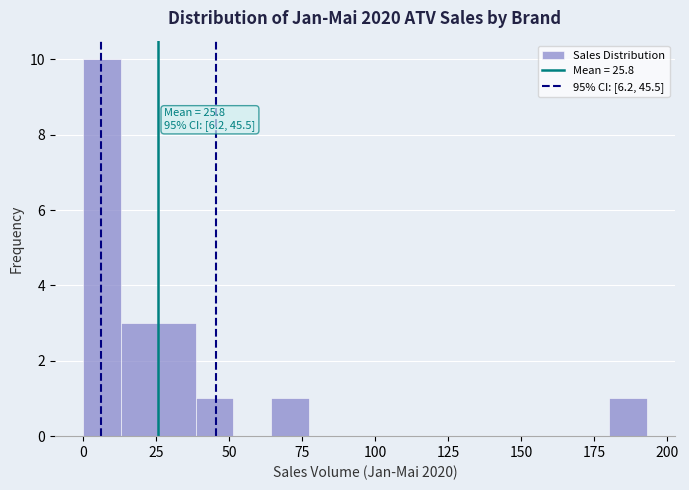

Around what value on the x-axis is the tallest bar? Give the approximate position of its centre, as read against the axis.

5